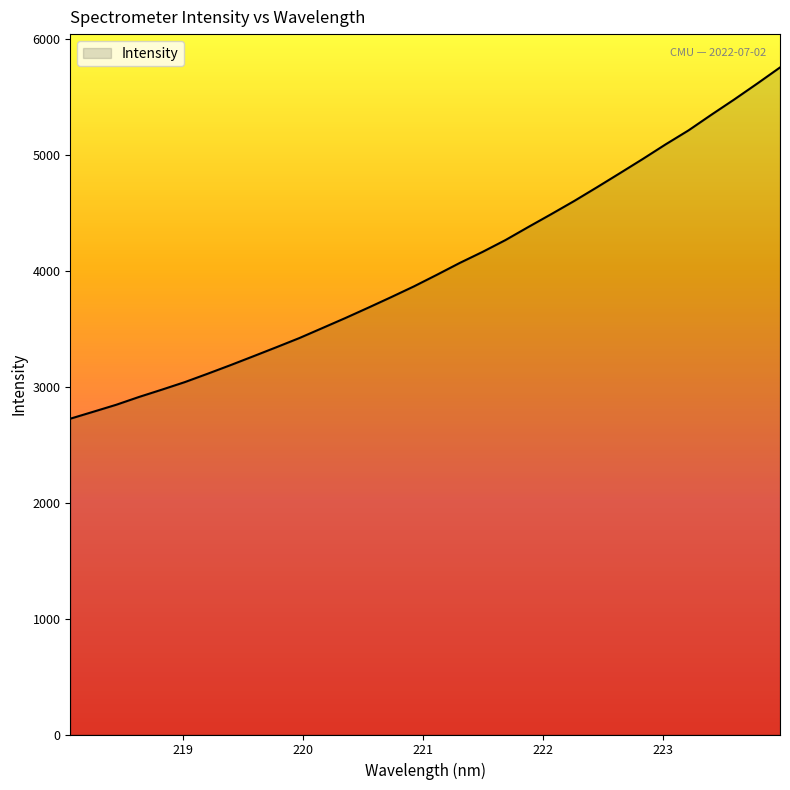

What is the maximum value shown in the chart?

5751.8